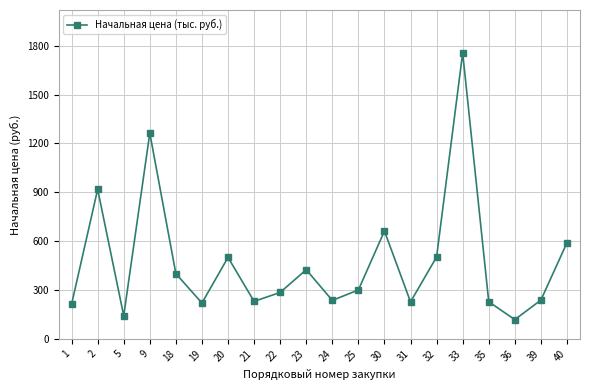

How many lines are shown in the chart?

1